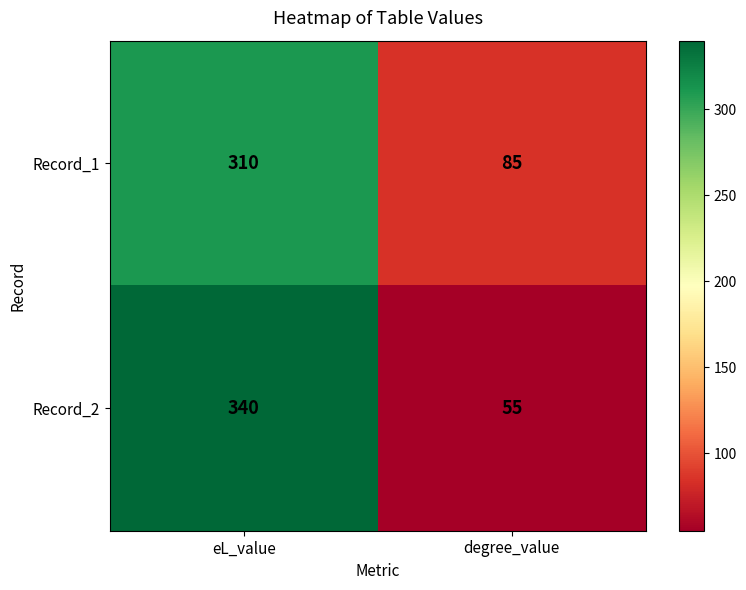

At how many categories does at least one series exceed 136?

1